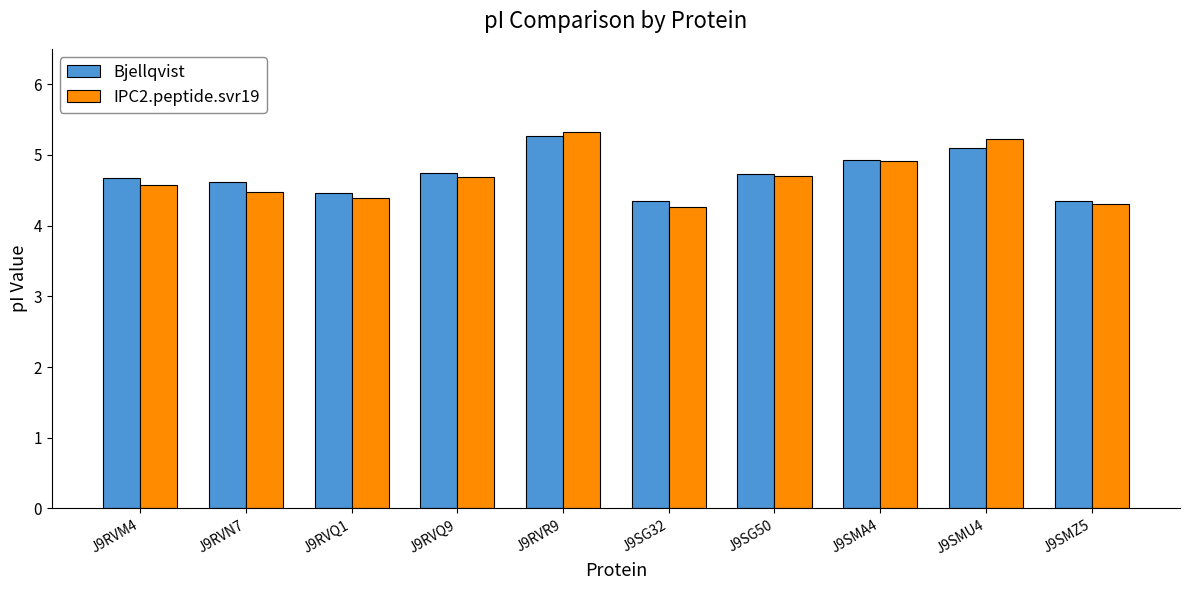

At how many categories does at least one series exceed 4?

10